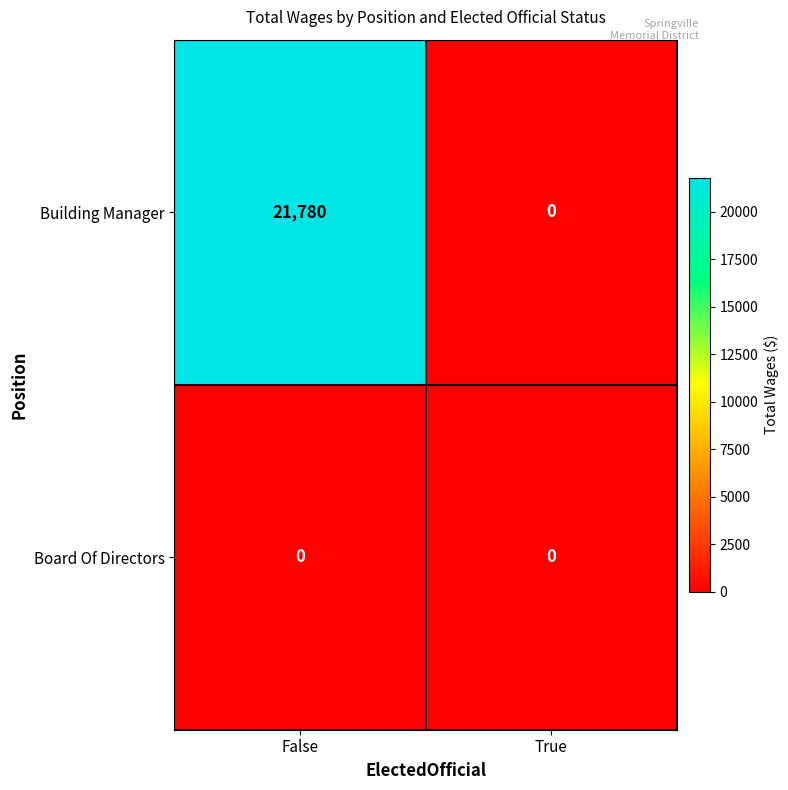

What is the difference between the maximum and minimum values in the Building Manager series?

21780